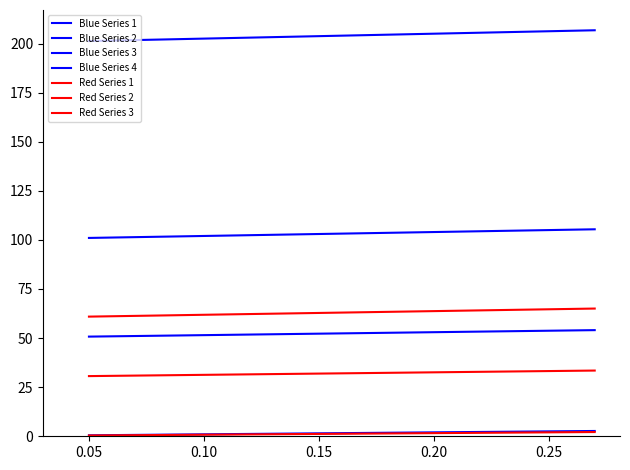

What is the minimum value shown in the chart?

0.5